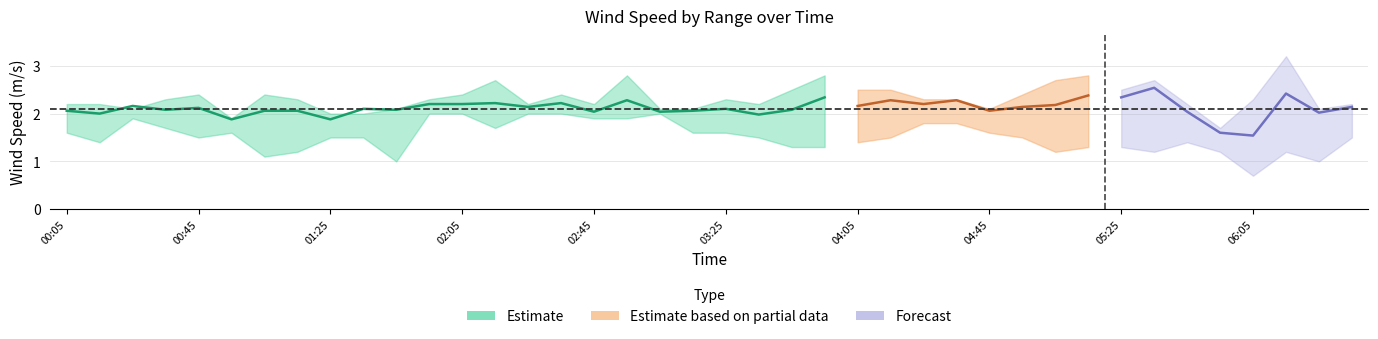

What is the sum of the 11.159 values at 2006/11/10 02:45 and 2006/11/10 03:45?

4.1